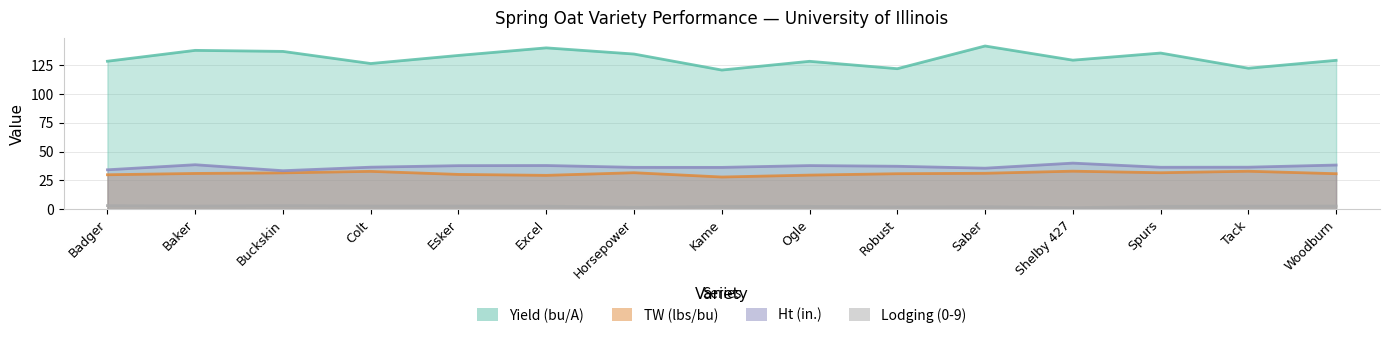

What is the lowest value of the Yield (bu/A) series?

120.9